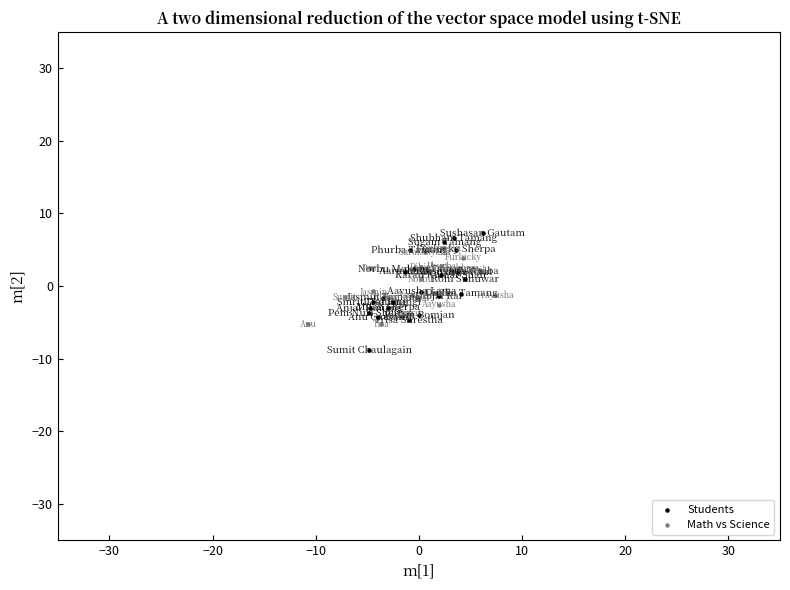

Which series reaches the minimum Y coordinate?

Students